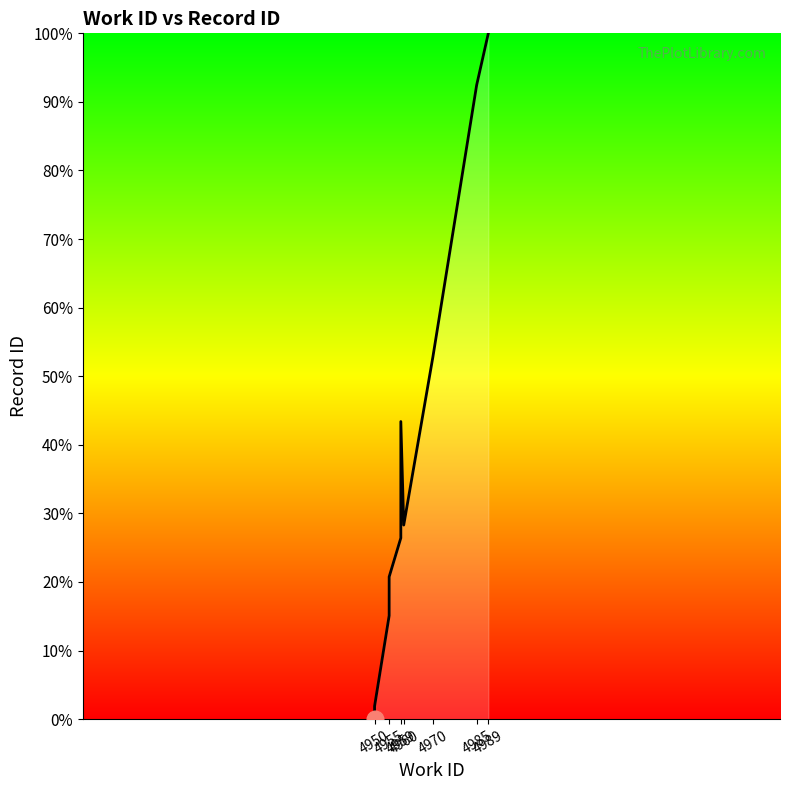

Reading left to right, what are all the values shown in this chart?

0.0	1.9	15.1	20.8	26.4	43.4	28.3	52.8	92.5	100.0